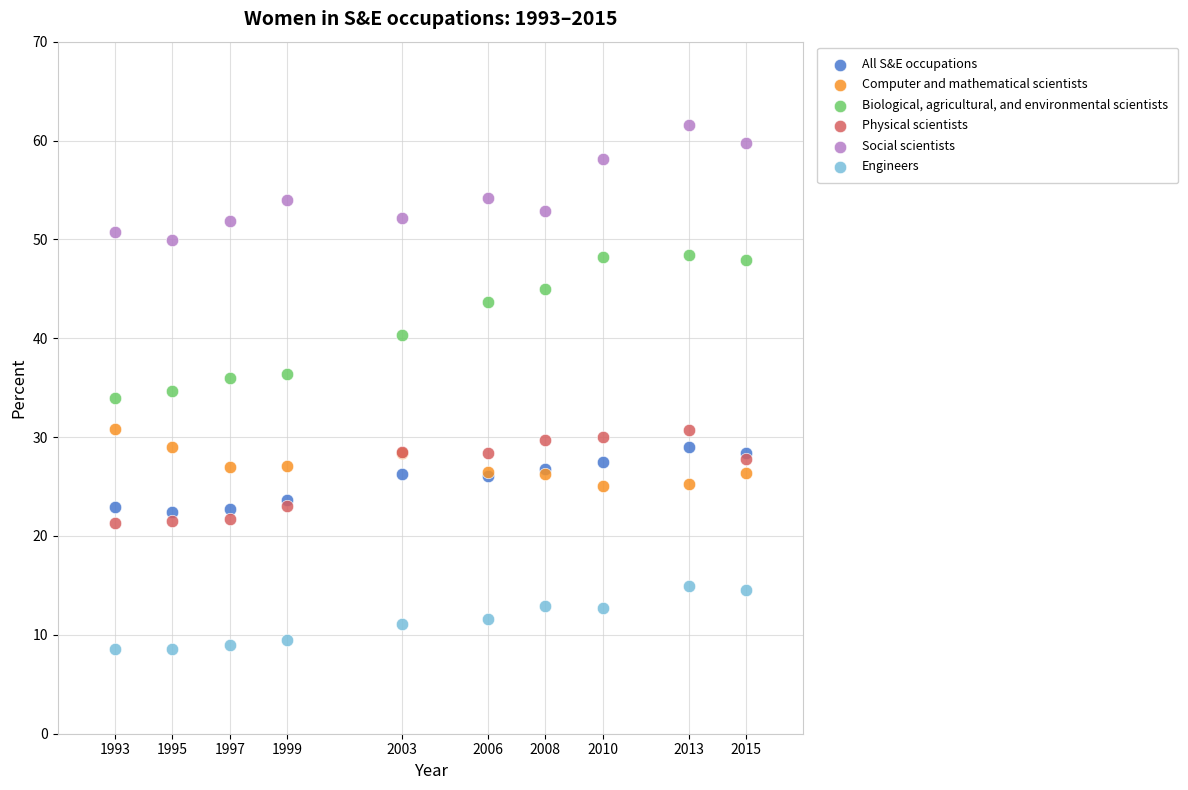

Which series contains the highest Y value?

Social scientists